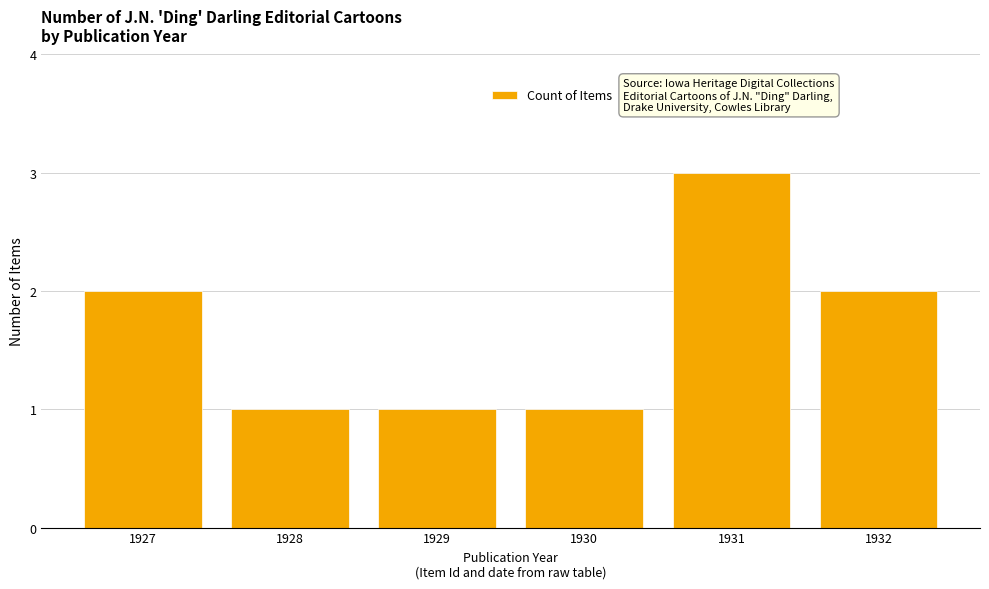

What is the value of the 4th bar from the left?

1